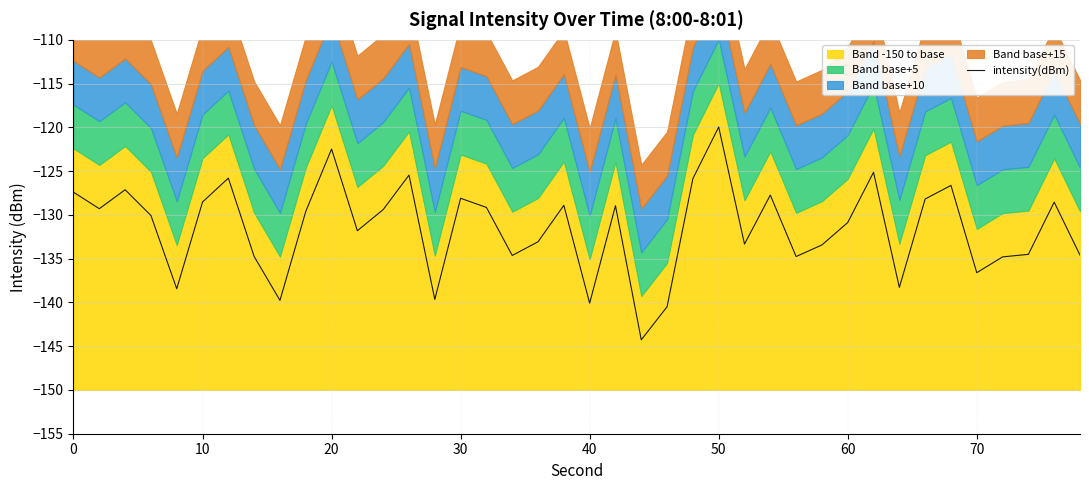

What is the highest value of the intensity(dBm) series?

-120.0